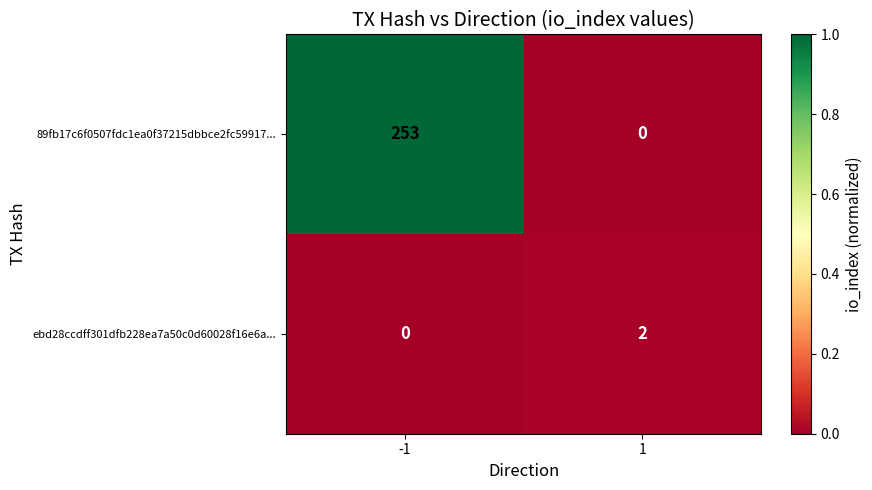

What is the total value across all series at -1?

253